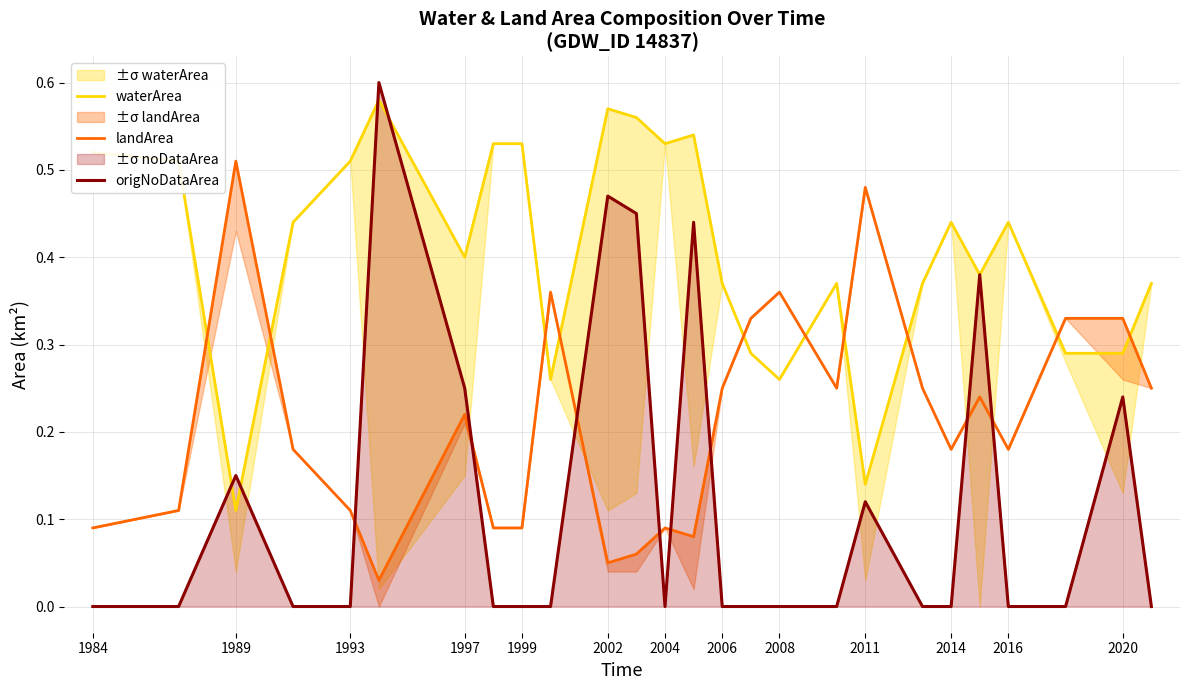

Does the chart display data point markers on the line(s)?

No